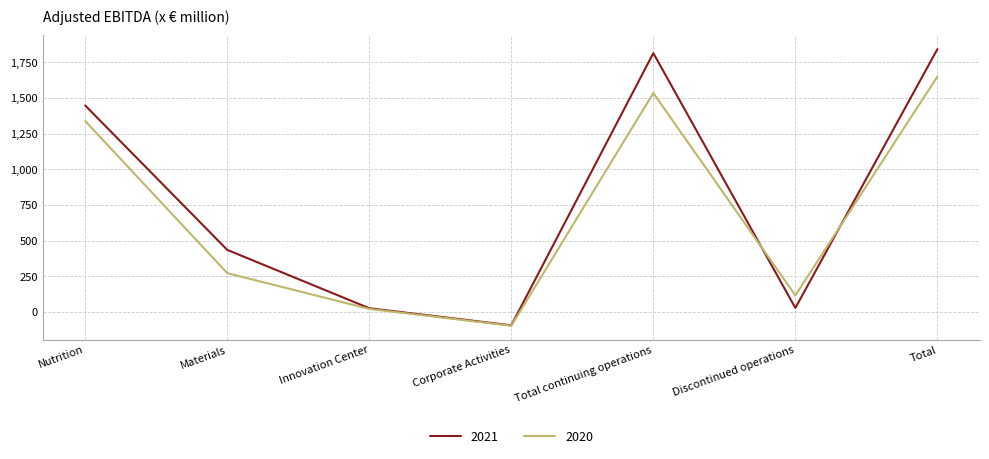

True or false: 2021 has more than 1 points higher than both neighbors.

False